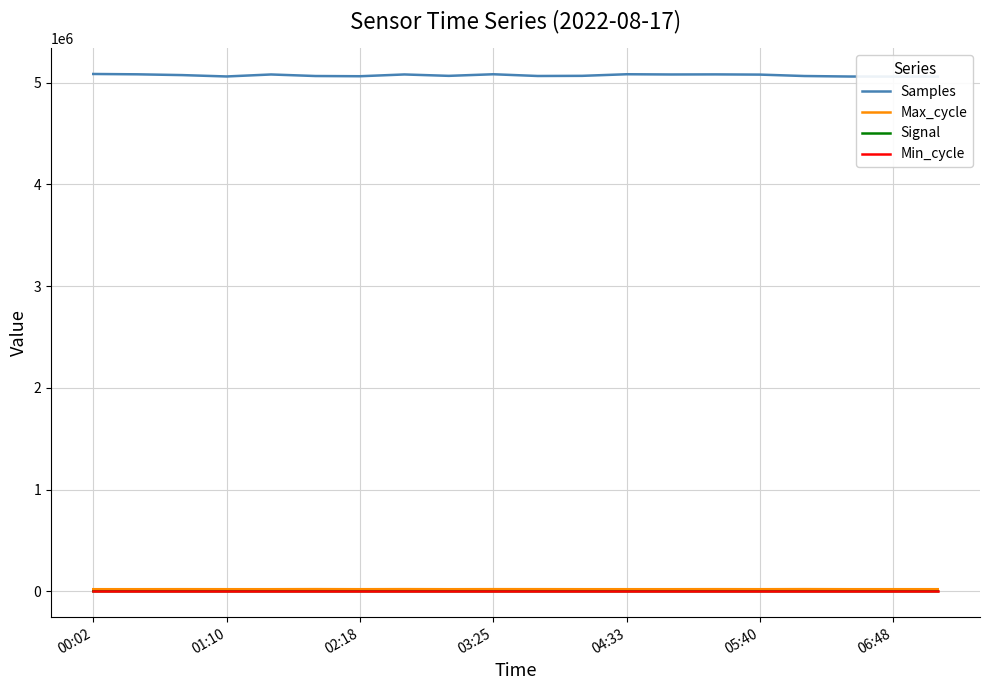

In Signal, how many points are lower than both neighbors (excluding endpoints)?

2